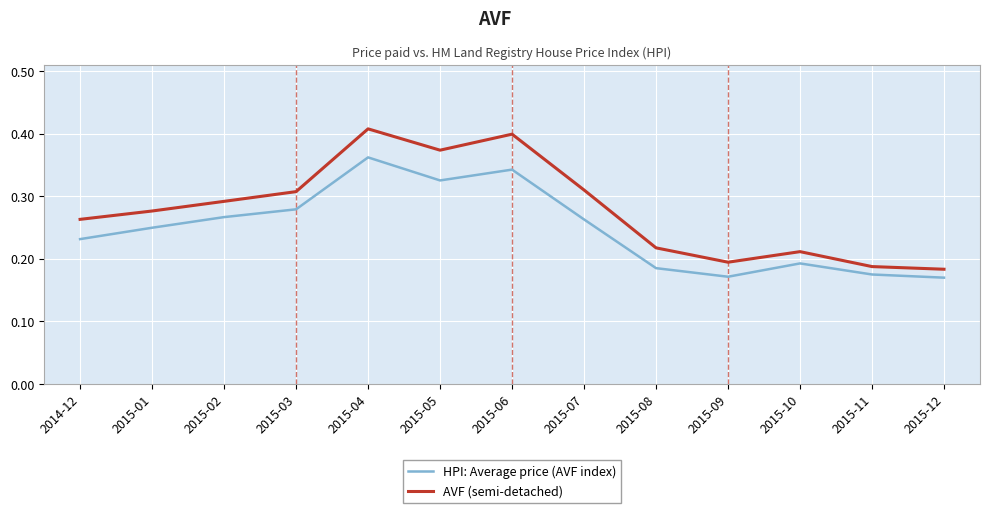

What position from the left is 2015-09?

10